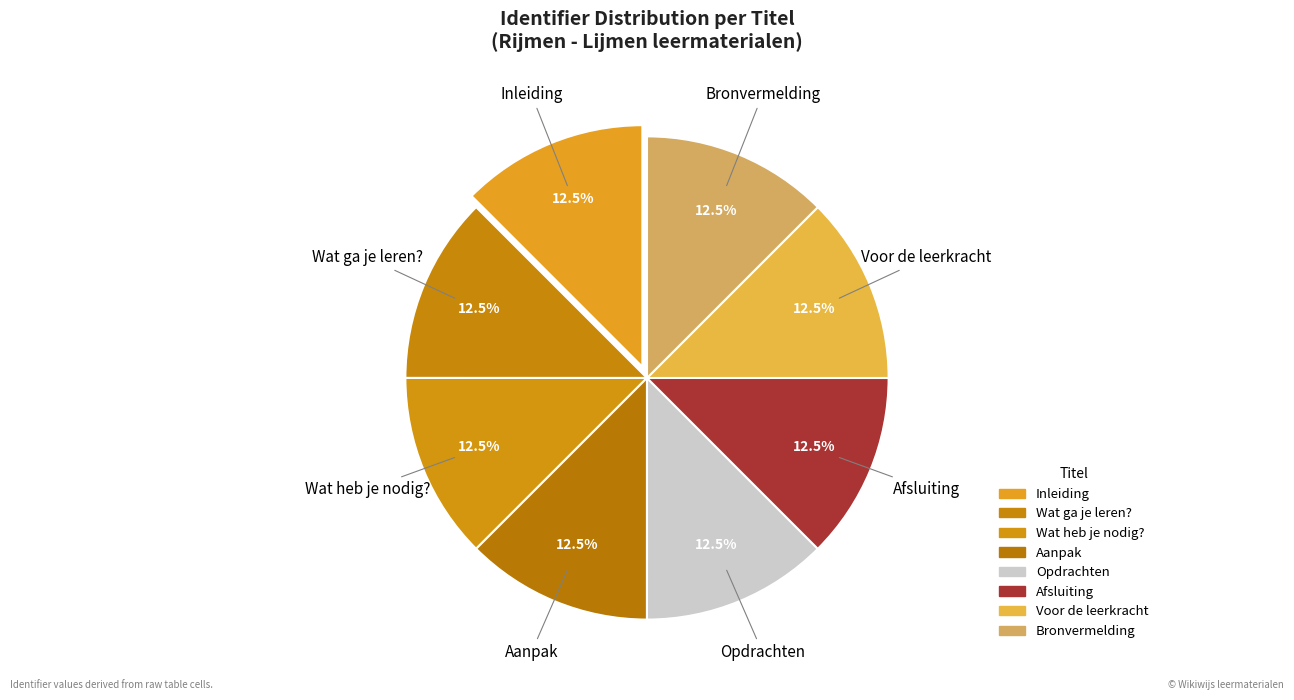

Does Bronvermelding represent more than half of the total?

No